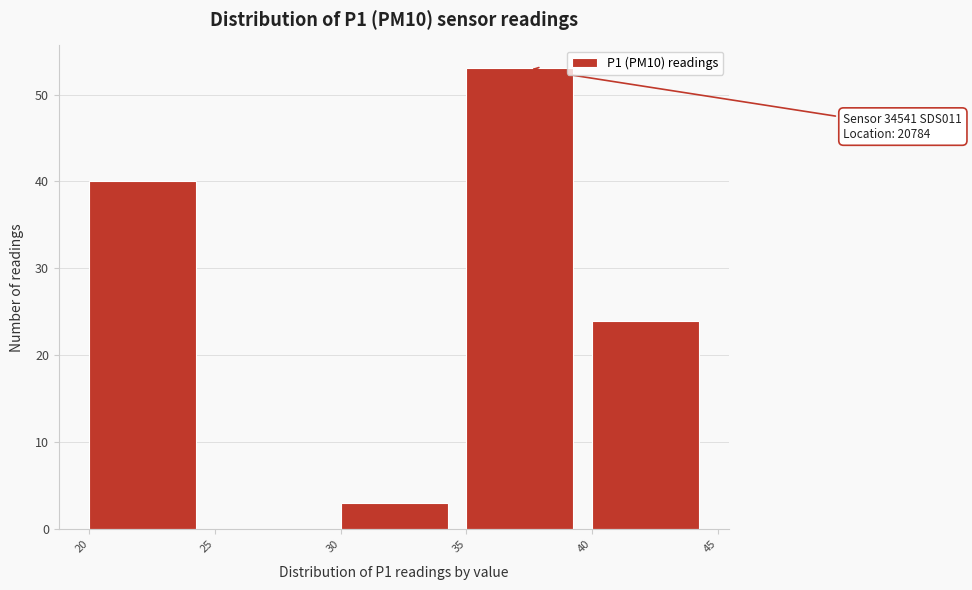

Over which range of the x-axis is the bar tallest?

35 to 40